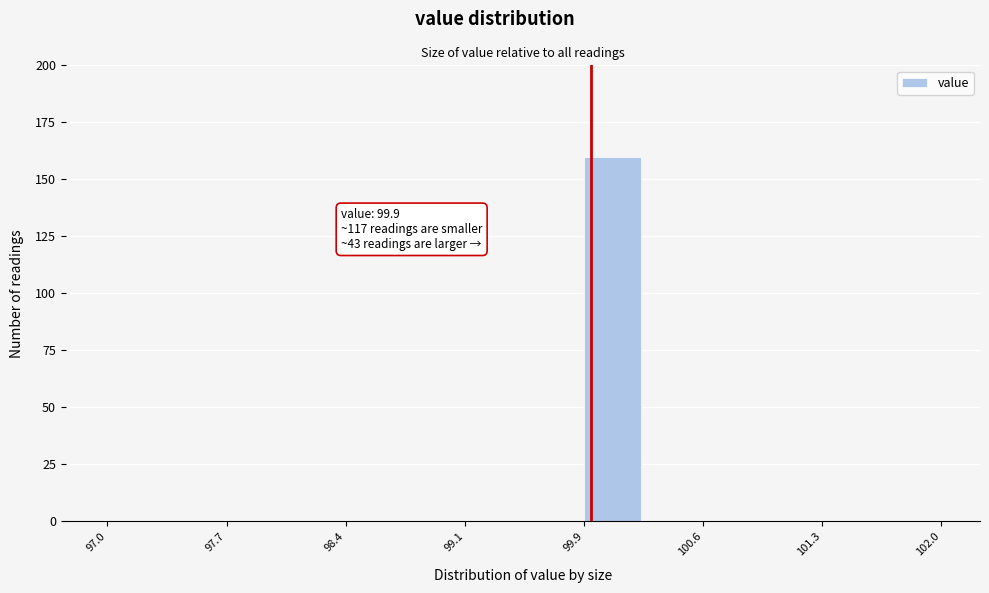

Read against the x-axis, roughly where is the centre of the tallest bar?

100.0